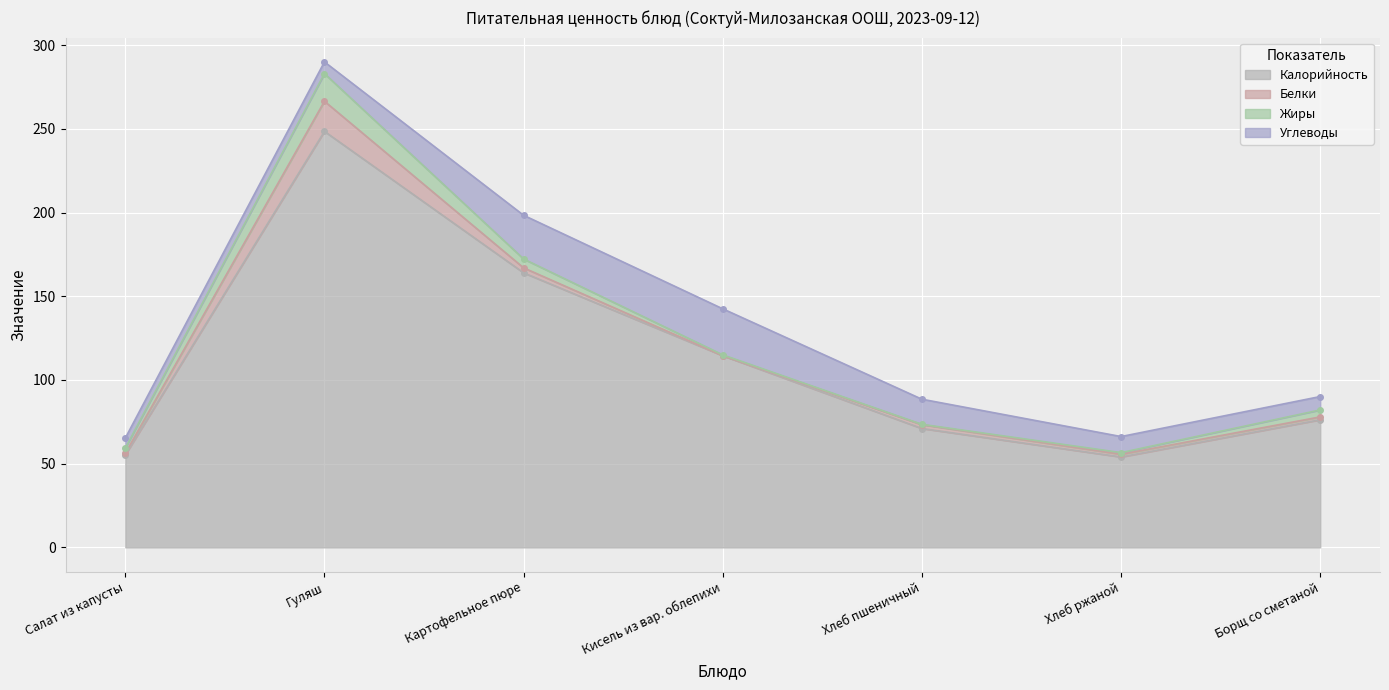

What is the highest value of the Белки series?

18.0